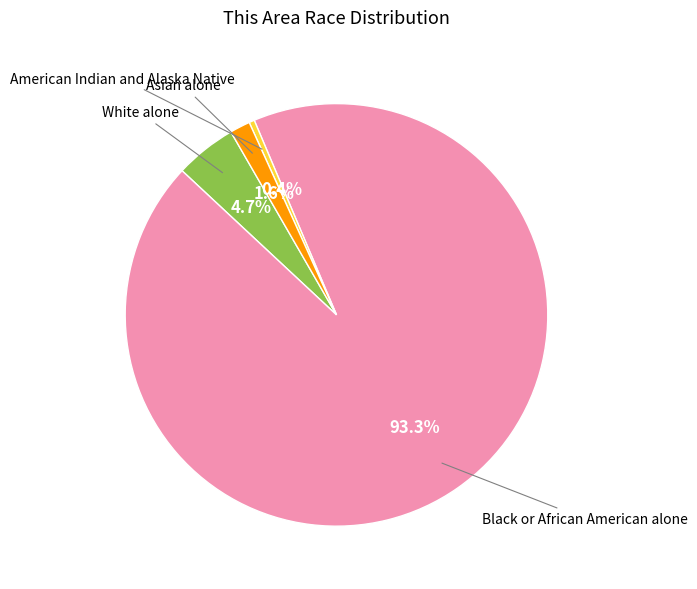

Does Asian alone represent more than half of the total?

No